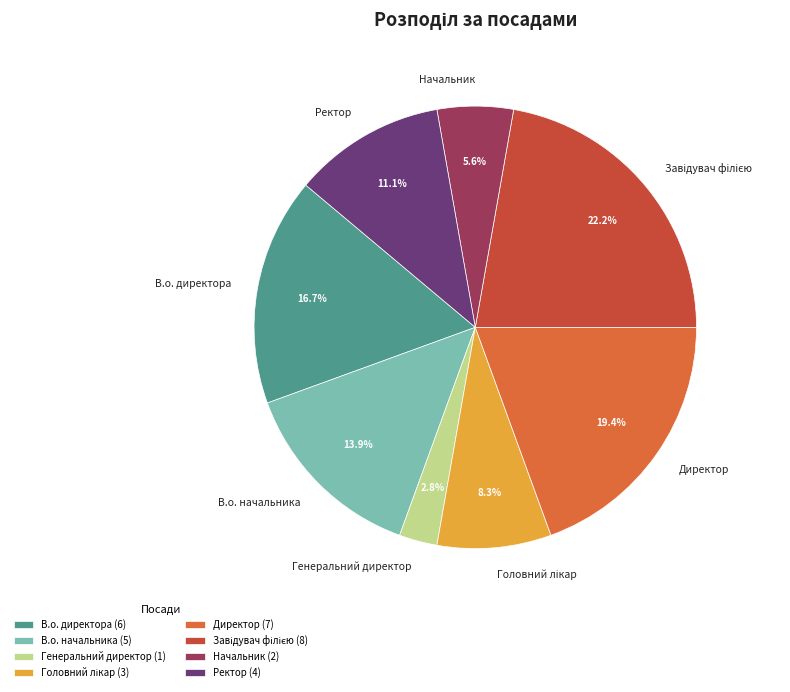

What is the ratio of the value at В.о. начальника to the value at Начальник?

2.5